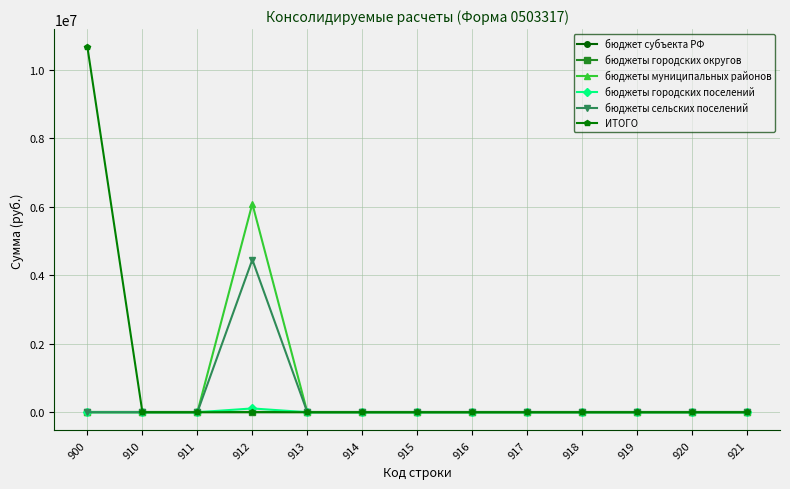

Between 910 and 912, which series saw the biggest shift?

бюджеты муниципальных районов